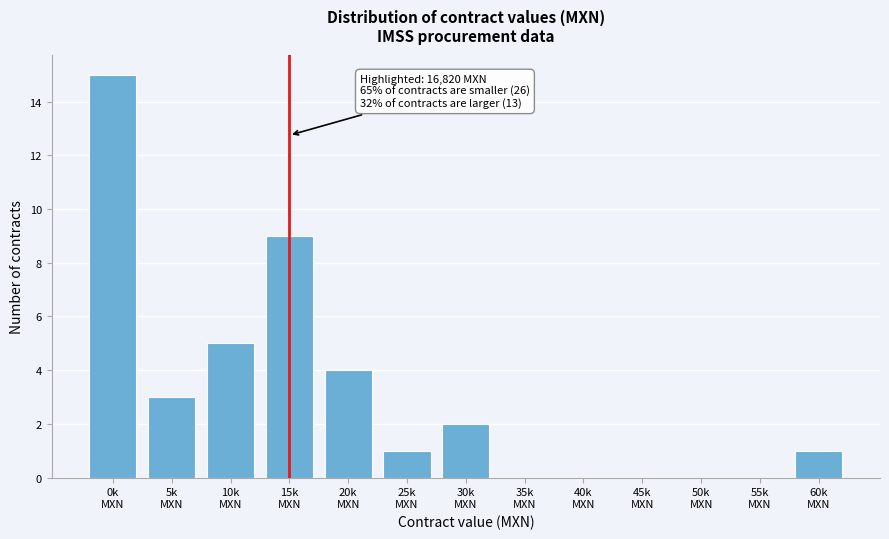

What is the sum of all values?

40